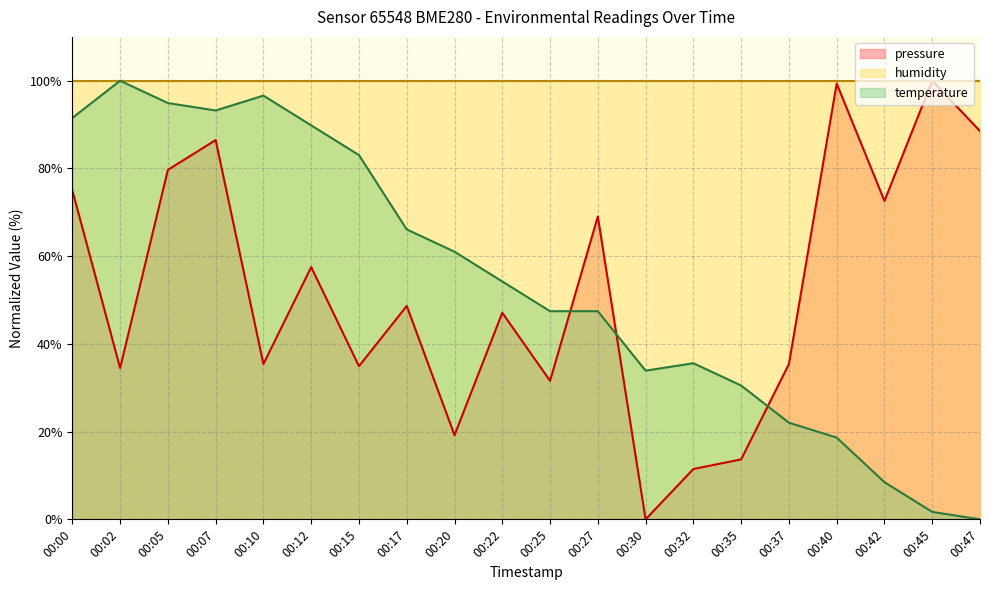

Which series has the widest spread of values?

pressure